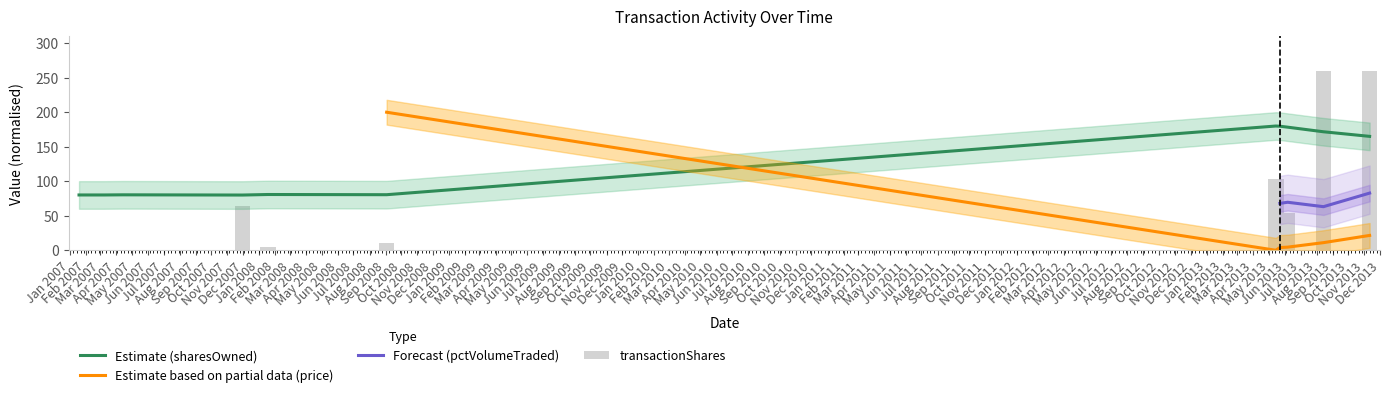

Which series changed the most between 2007-04-13 and 2008-01-18?

transactionShares